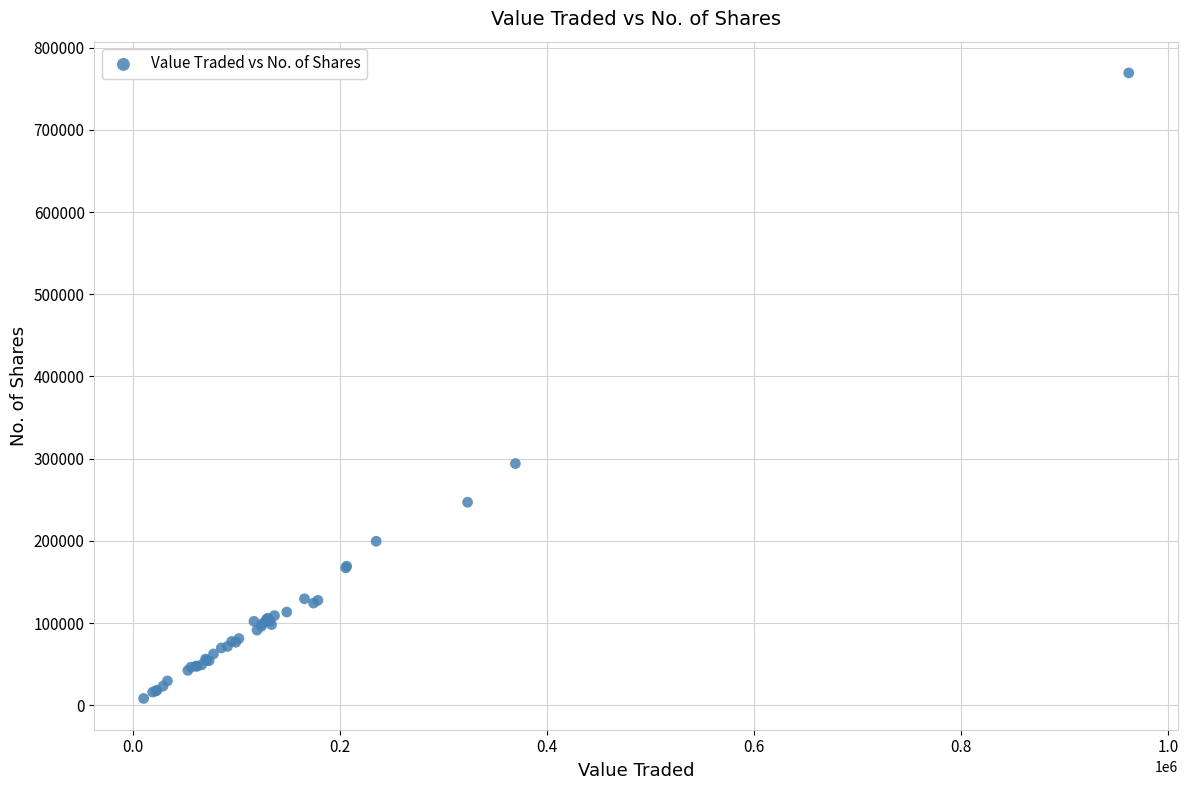

What Y value in the scatter plot is closest to 388787?

294023